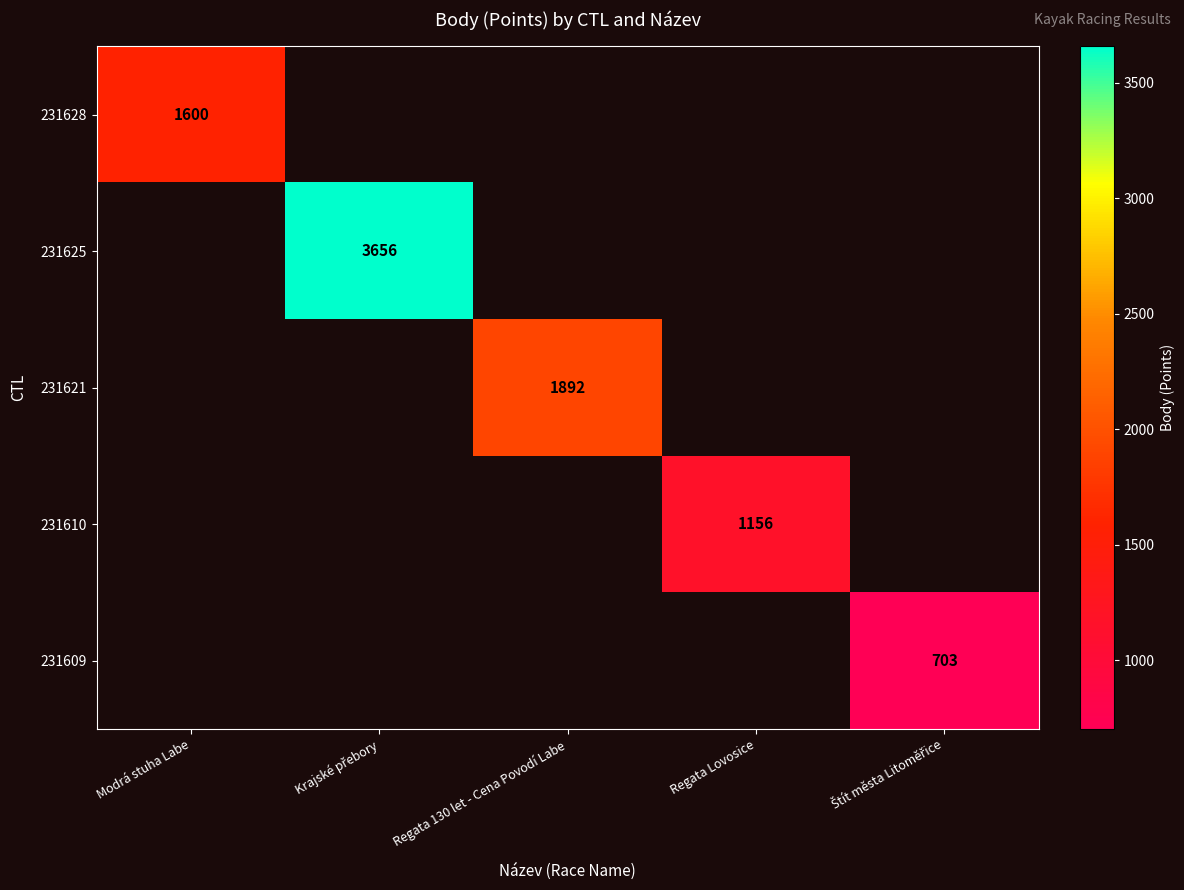

What is the smallest value displayed?

703.0